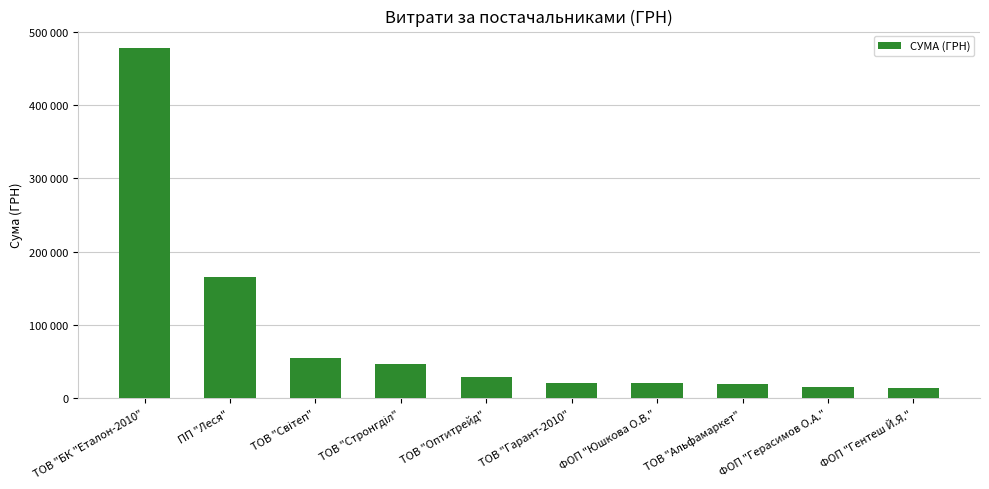

Are the bars horizontal?

No